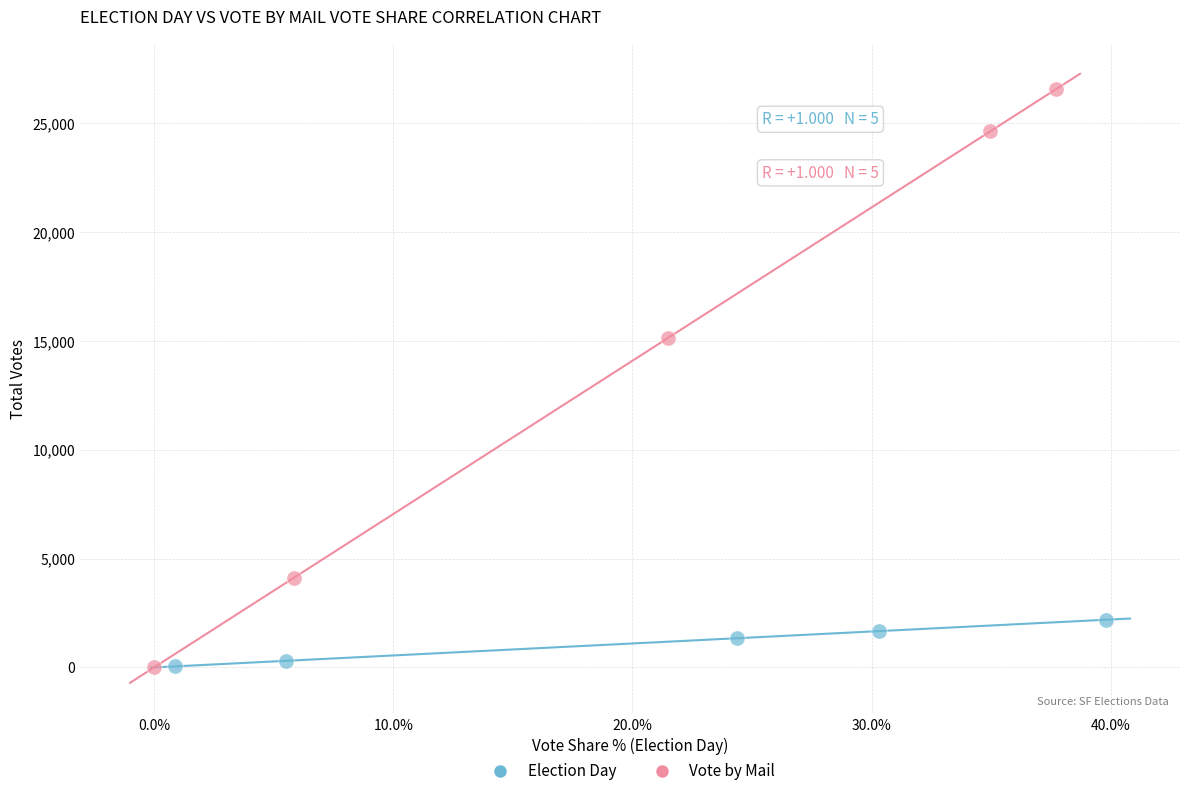

Which series contains the highest Y value?

Vote by Mail